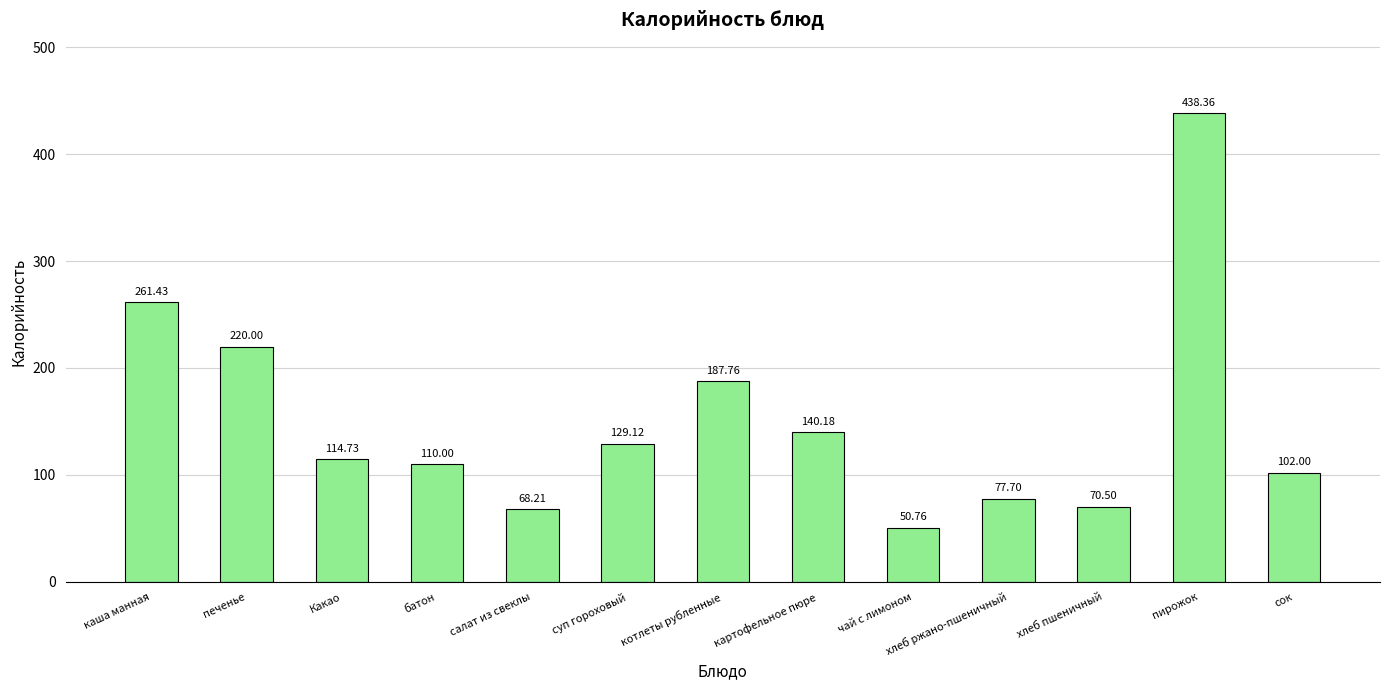

Rank the categories by value from lowest to highest.

чай с лимоном, салат из свеклы, хлеб пшеничный, хлеб ржано-пшеничный, сок, батон, Какао, суп гороховый, картофельное пюре, котлеты рубленные, печенье, каша манная, пирожок